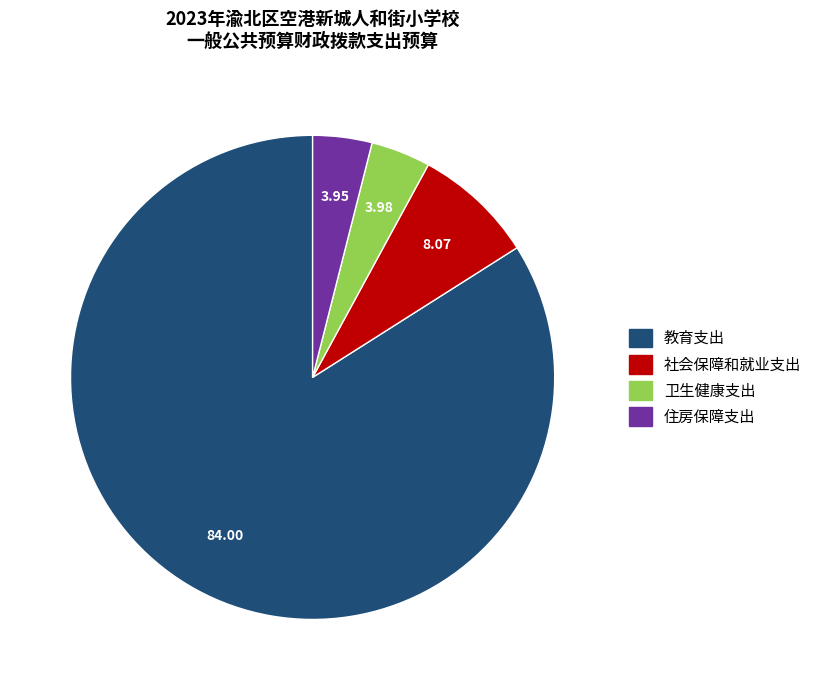

What is the largest slice in the pie chart?

教育支出